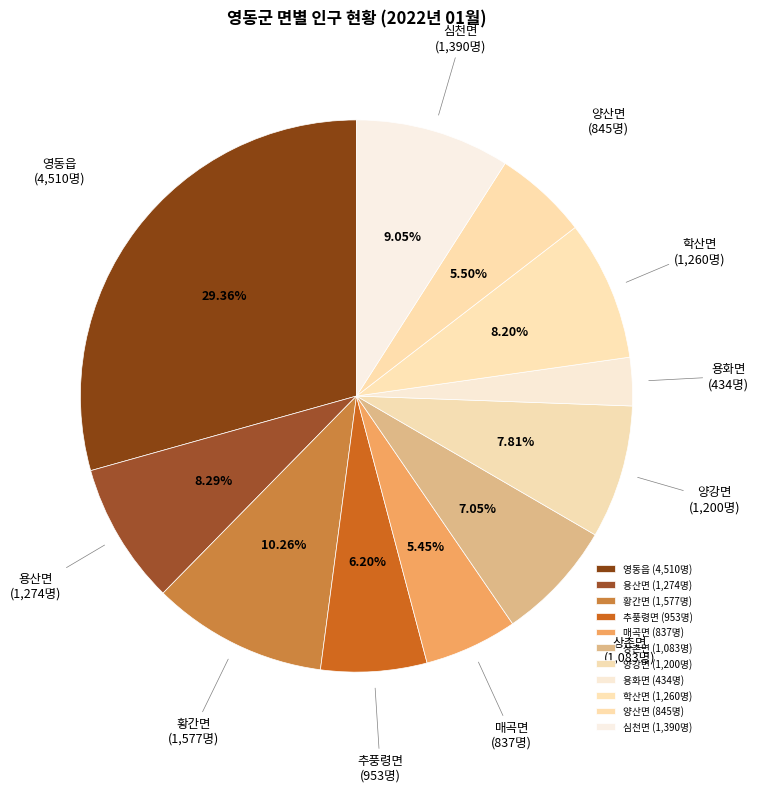

Is 심천면 the majority of the pie?

No